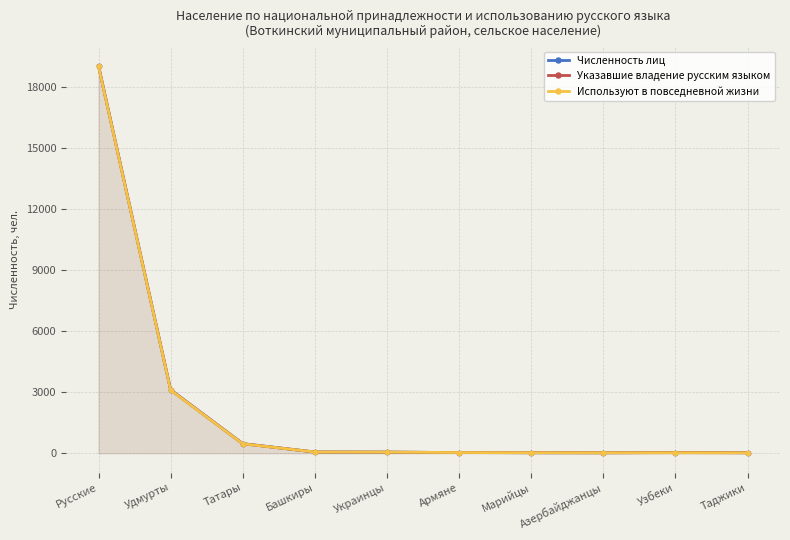

Which label corresponds to the smallest value in the chart?

Азербайджанцы